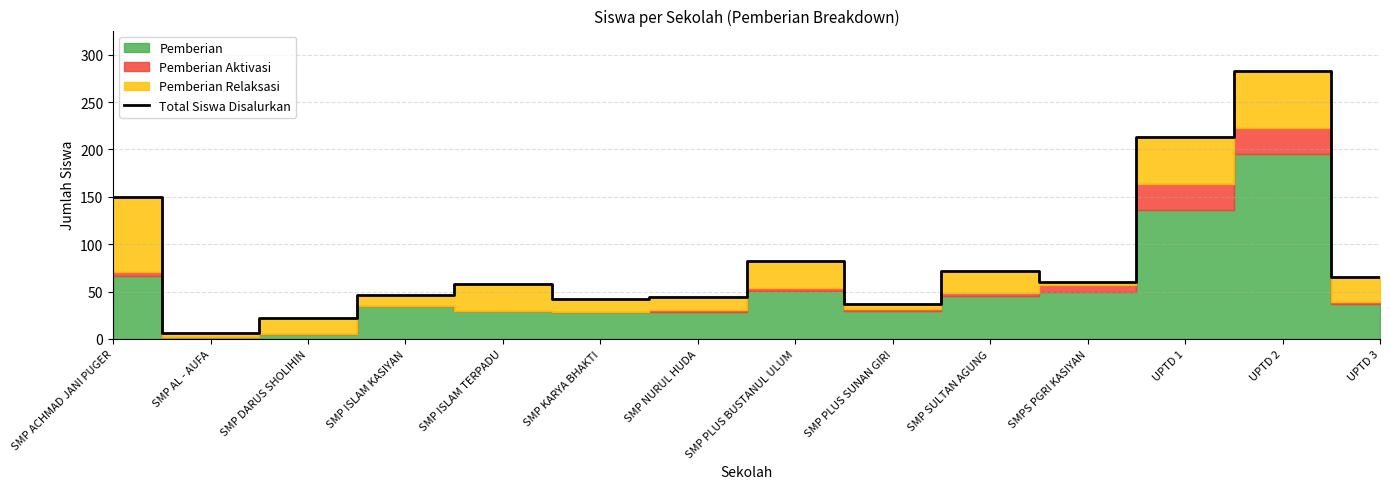

The value at SMP ACHMAD JANI PUGER is 150. True or false?

True